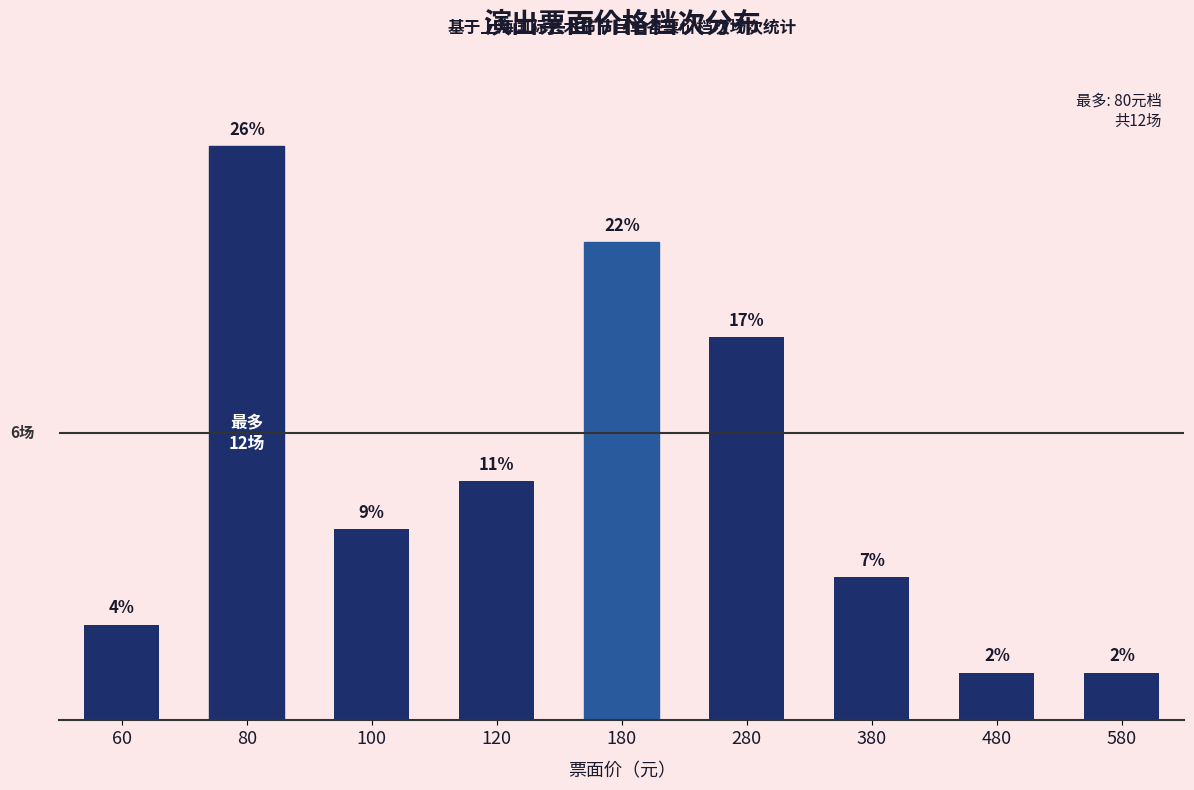

Does the chart contain any negative values?

No